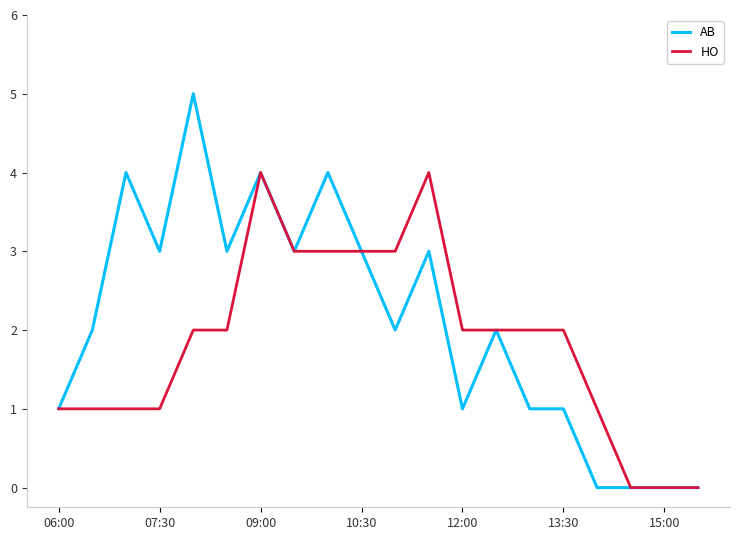

Rank the series by their maximum value, from lowest to highest.

HO, AB